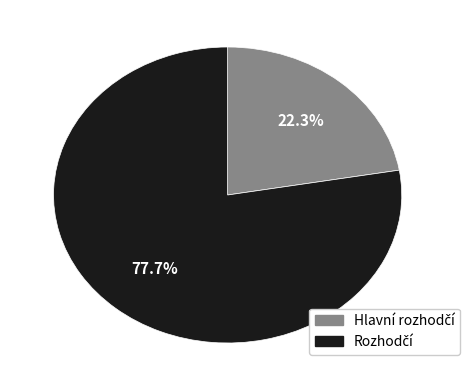

To the nearest percent, what is the difference between the largest and smallest slice percentages?

55%